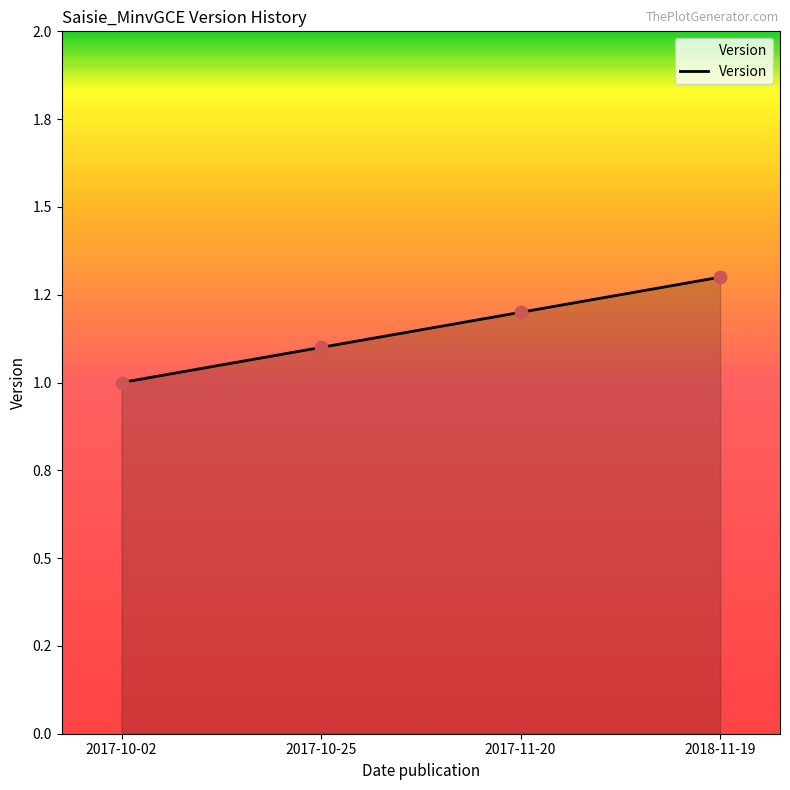

What is the change in value from 2017-10-02 to 2017-11-20?

+0.2